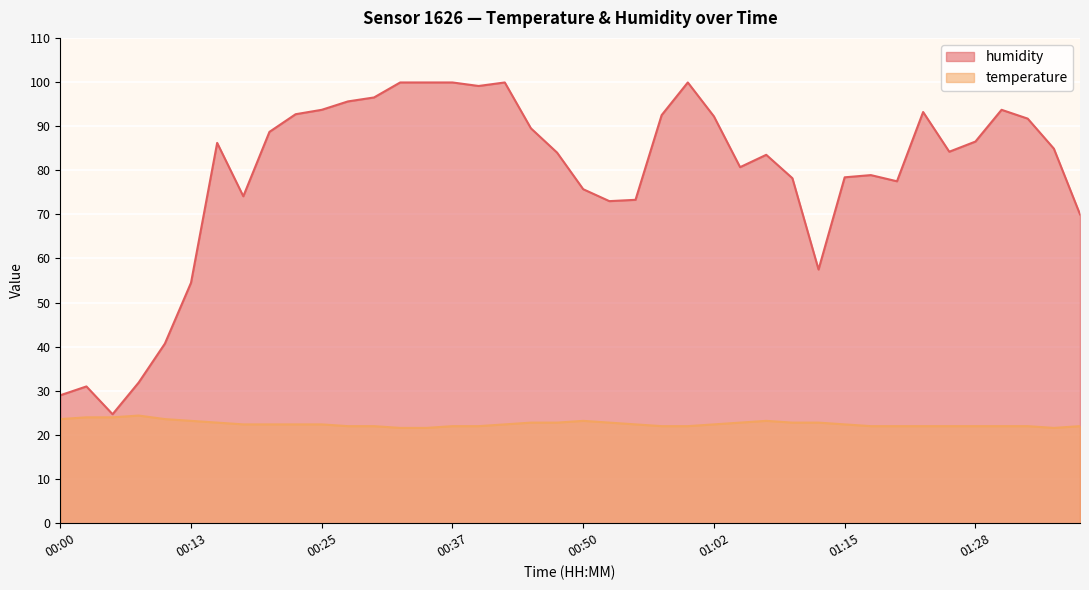

What is the label of the 14th point from the right?

01:05